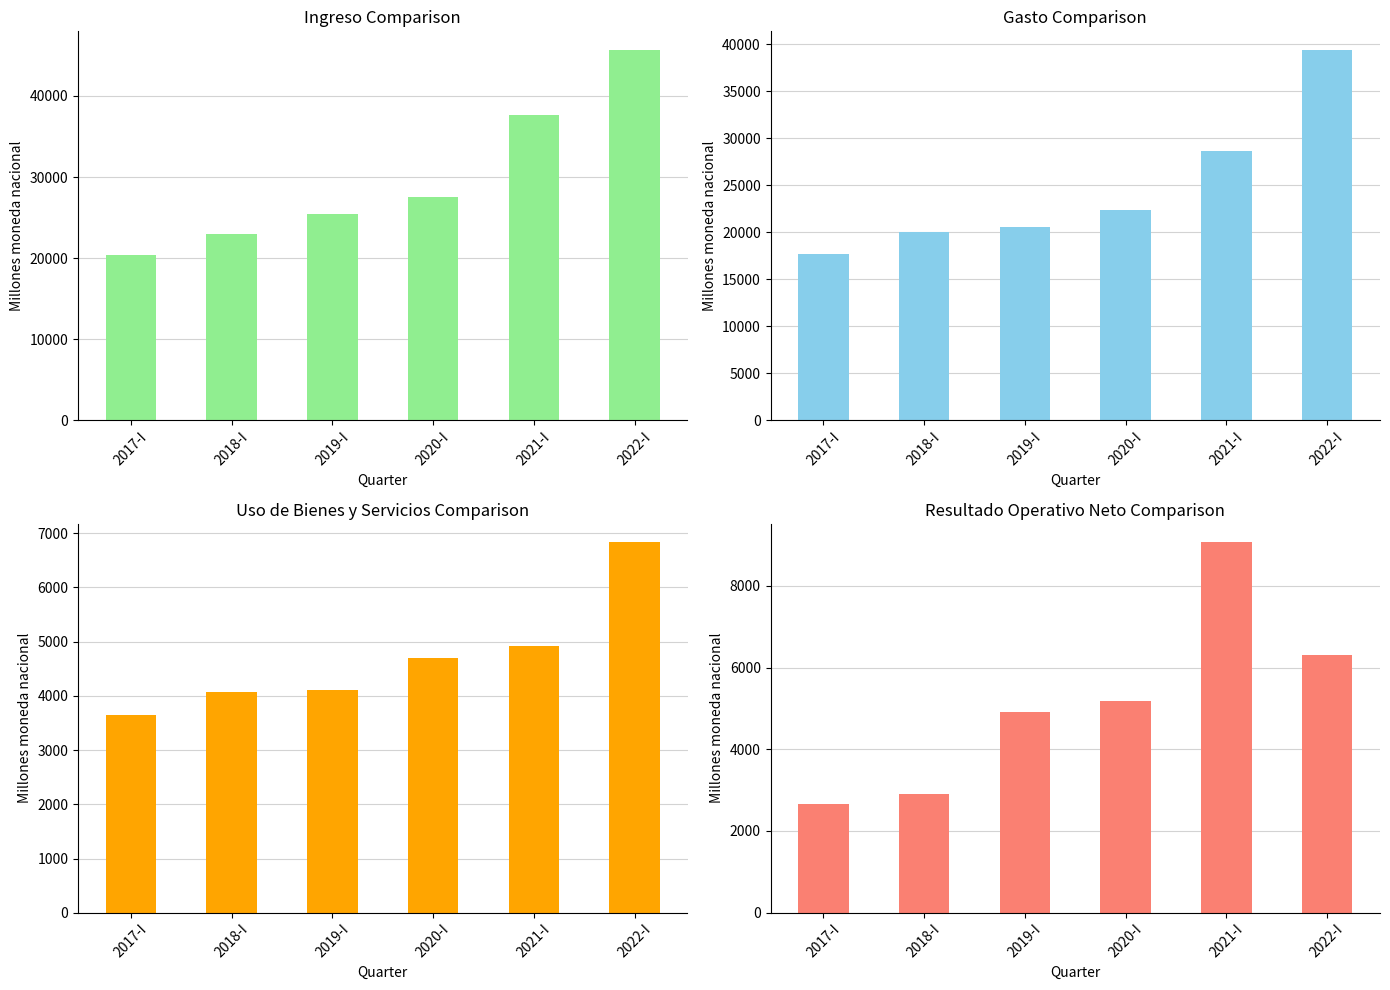

Which series has the largest range (max minus min)?

Ingreso